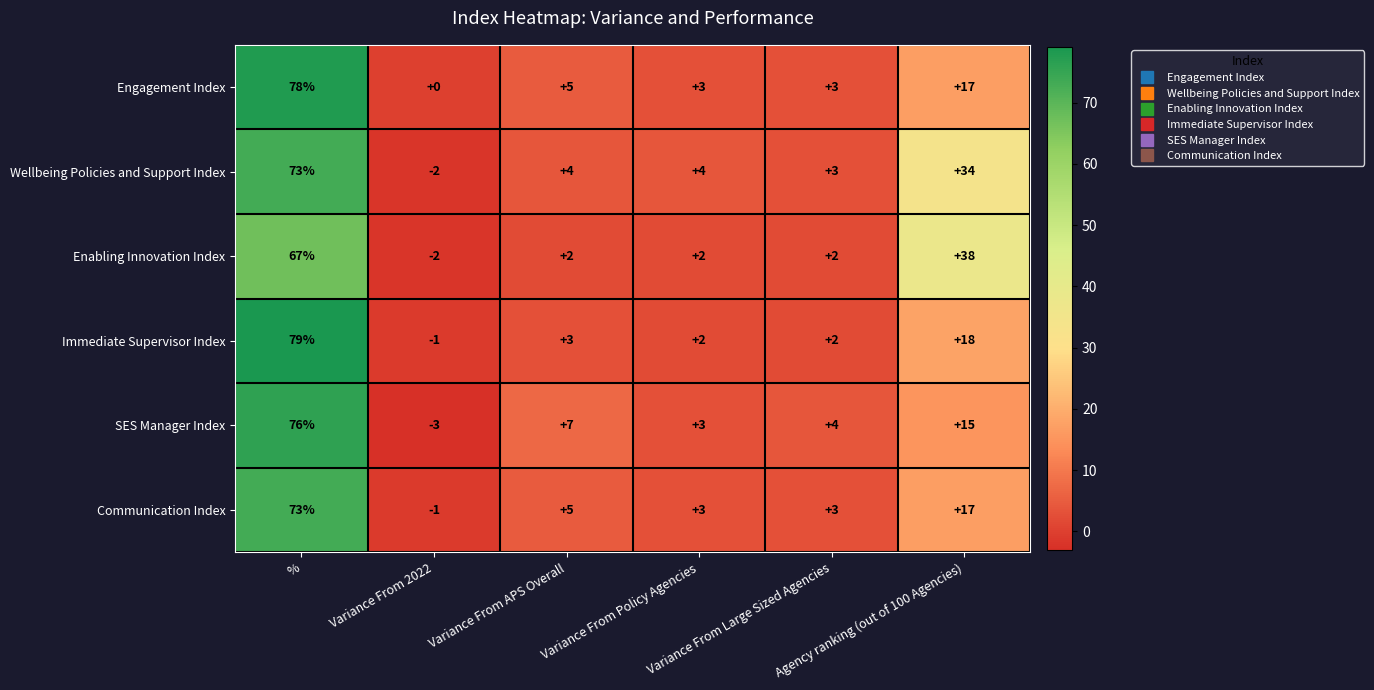

What is the highest value of the Immediate Supervisor Index series?

79